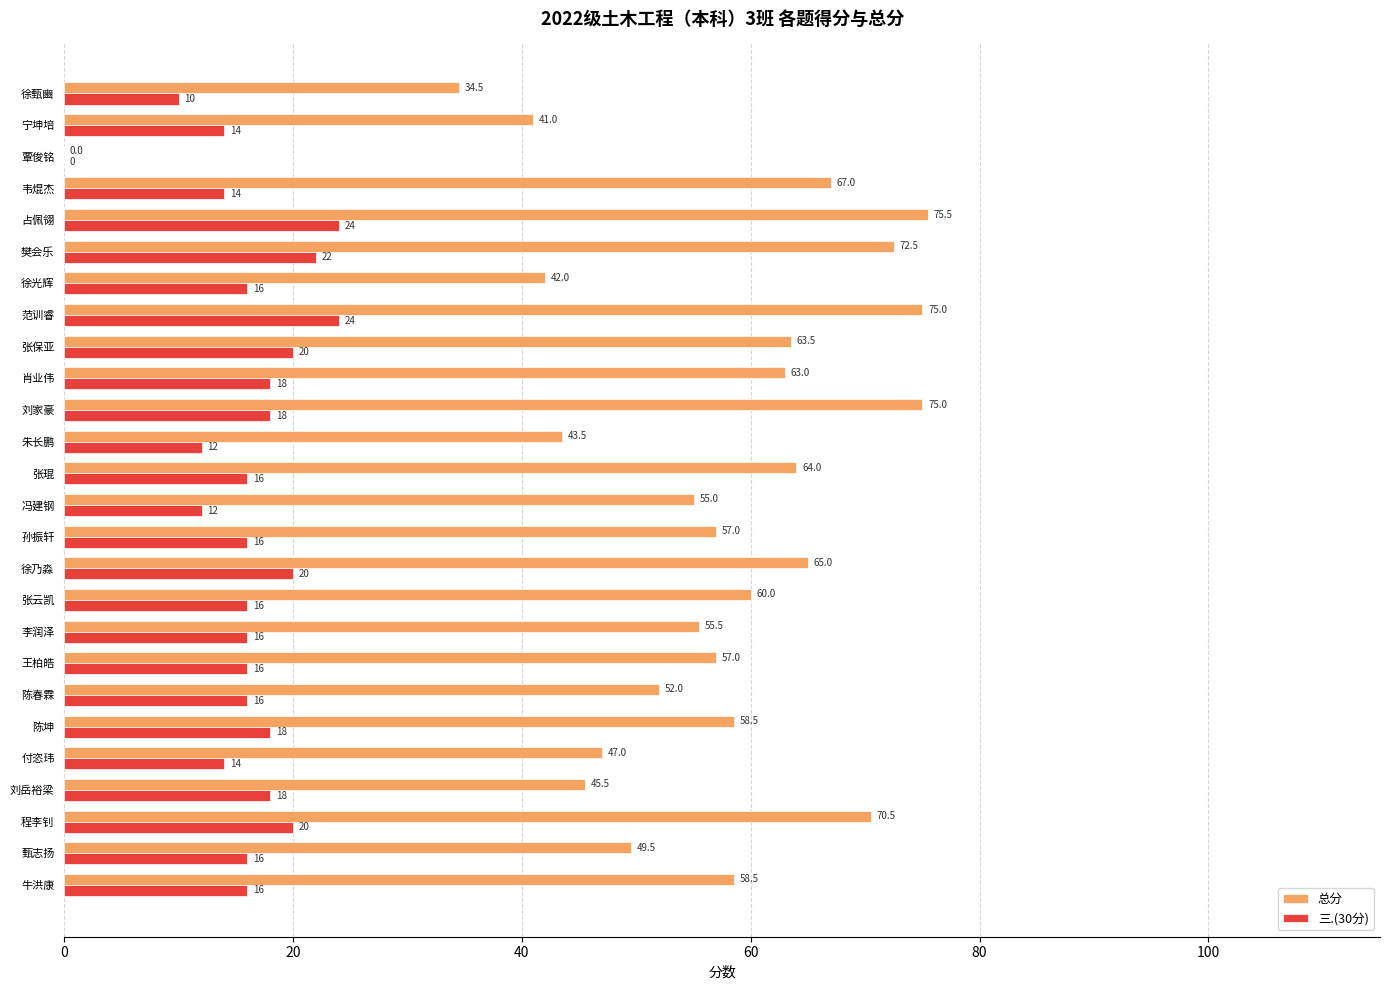

What is the average value of the 三.(30分) series?

16.2